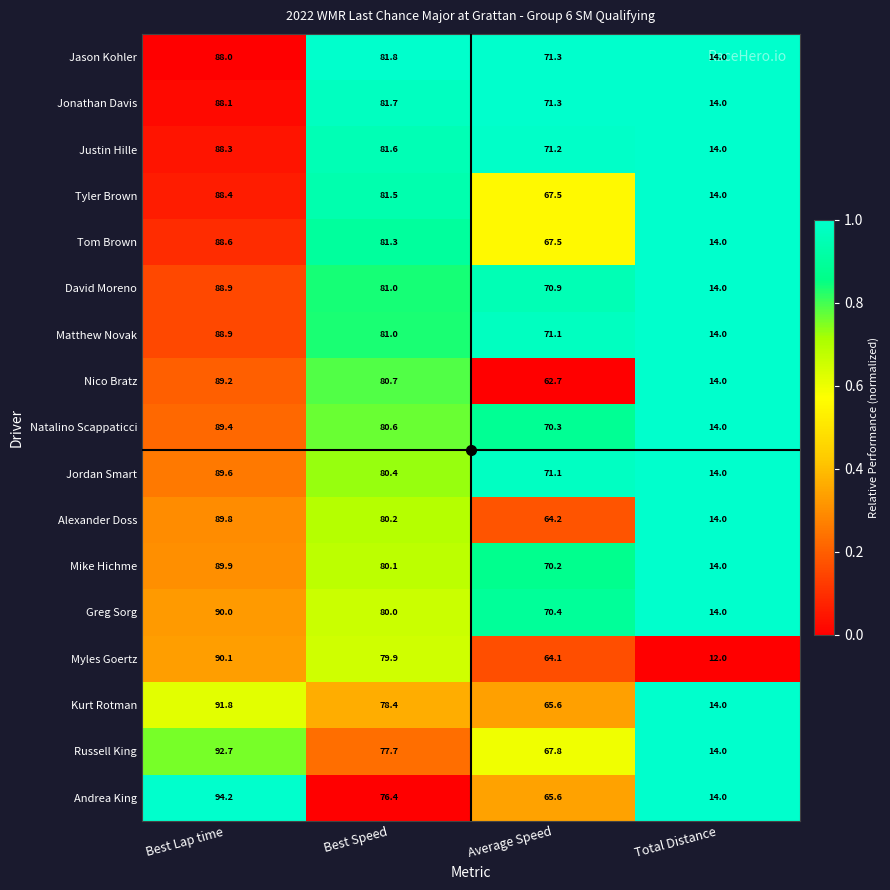

True or false: Andrea King has a value of 136.1 at Best Speed.

False